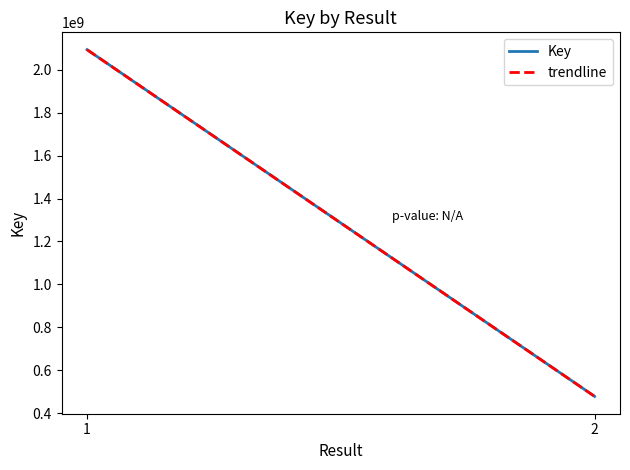

Rank the categories by Key value from lowest to highest.

2, 1